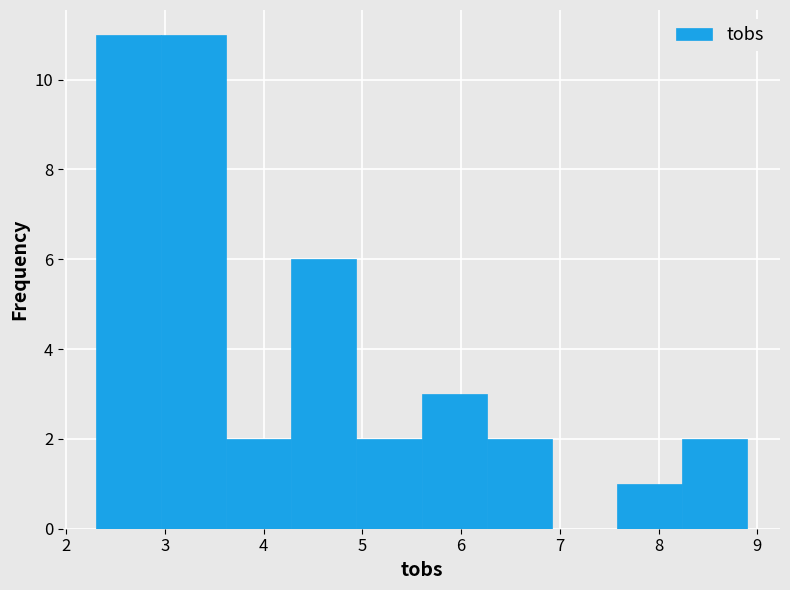

Reading left to right, list every bar in this chart as the range it spans on the x-axis followed by its height. Neither the bar edges nor the heights are printed on the chart, so give them approximately, as read against the axes.

2.30 to 2.96: 11
2.96 to 3.62: 11
3.62 to 4.28: 2
4.28 to 4.94: 6
4.94 to 5.60: 2
5.60 to 6.26: 3
6.26 to 6.92: 2
6.92 to 7.58: 0
7.58 to 8.24: 1
8.24 to 8.90: 2